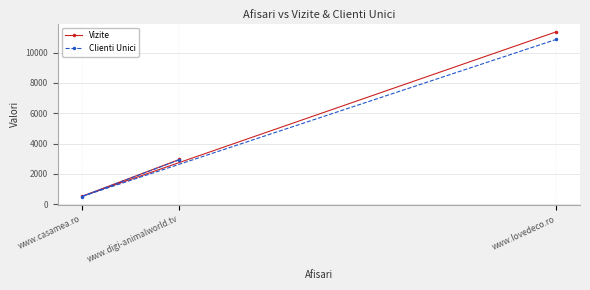

What is the average value of the Clienti Unici series?

4765